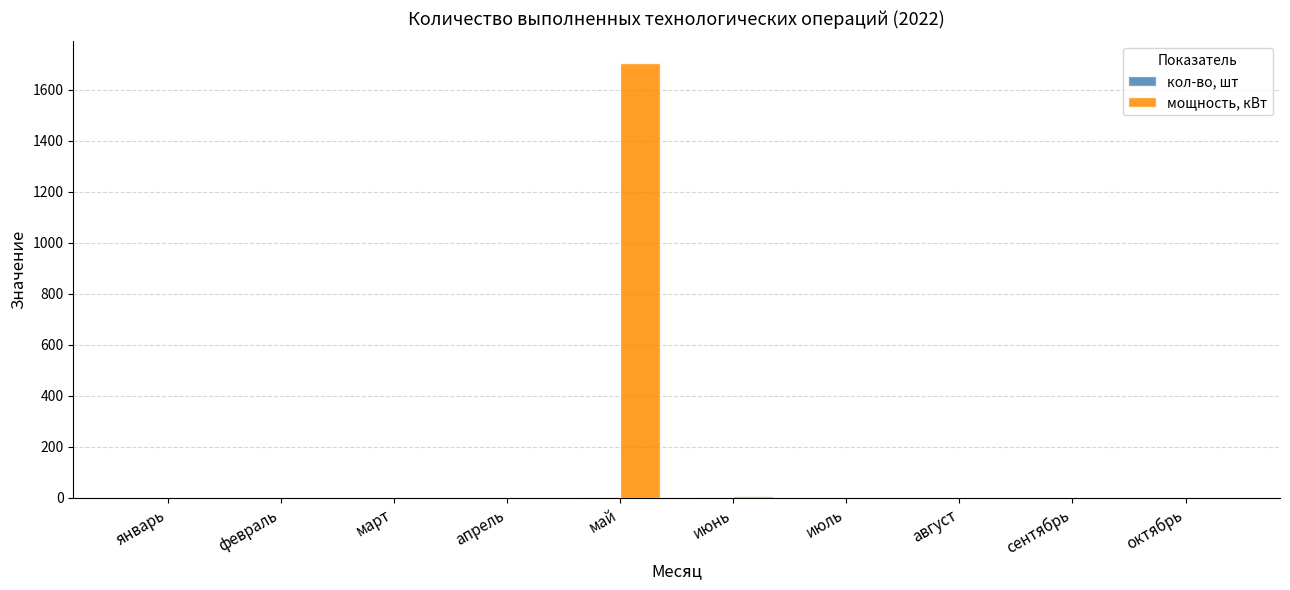

True or false: мощность, кВт has a value of -647.8 at январь.

False